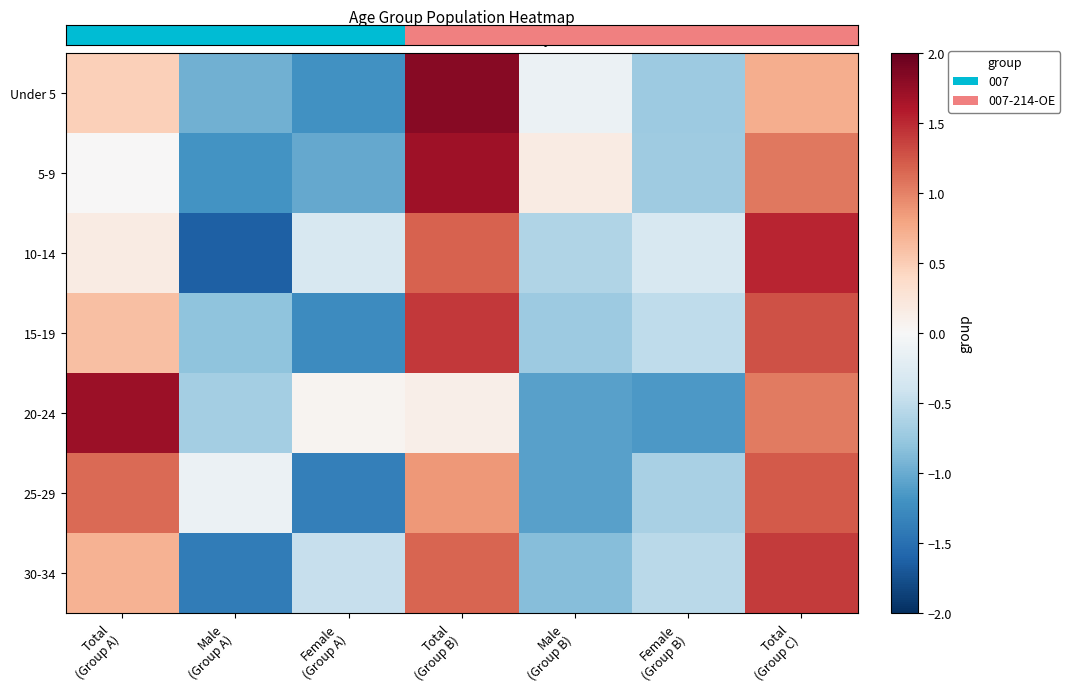

At how many categories does at least one series exceed 1?

3